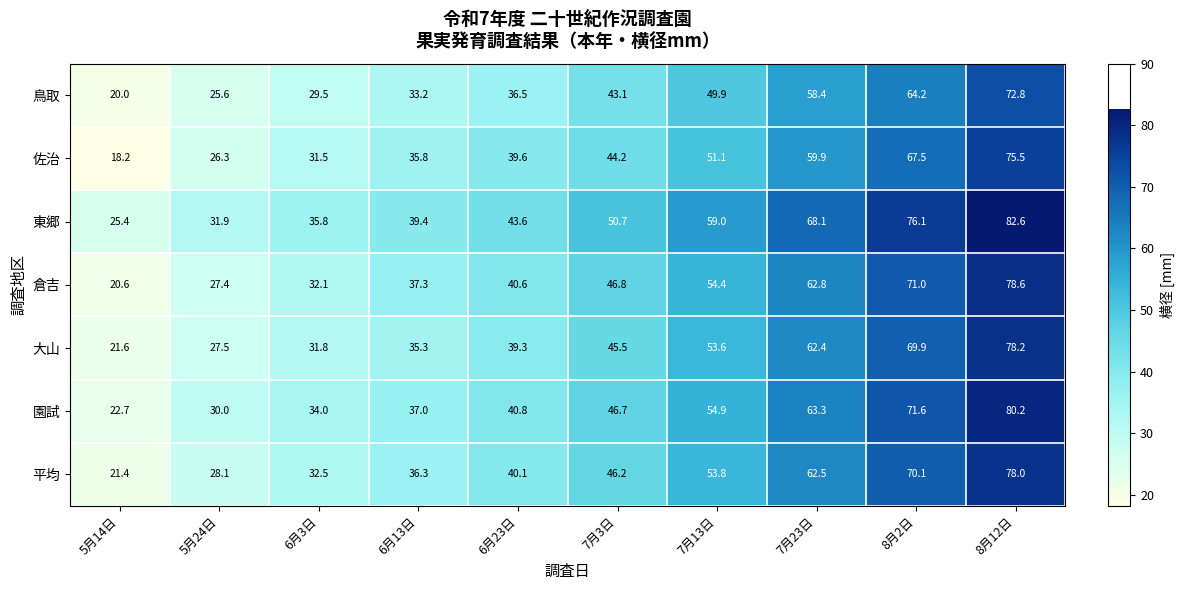

Rank the series at 5月24日 from highest to lowest value.

東郷, 園試, 平均, 大山, 倉吉, 佐治, 鳥取